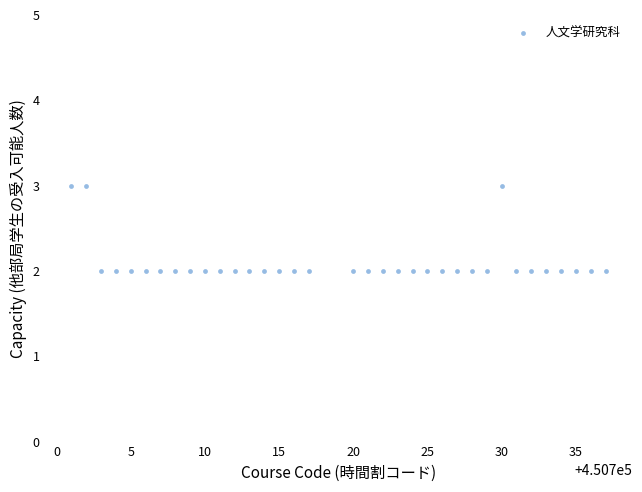

What is the range of X values (max minus min)?

36